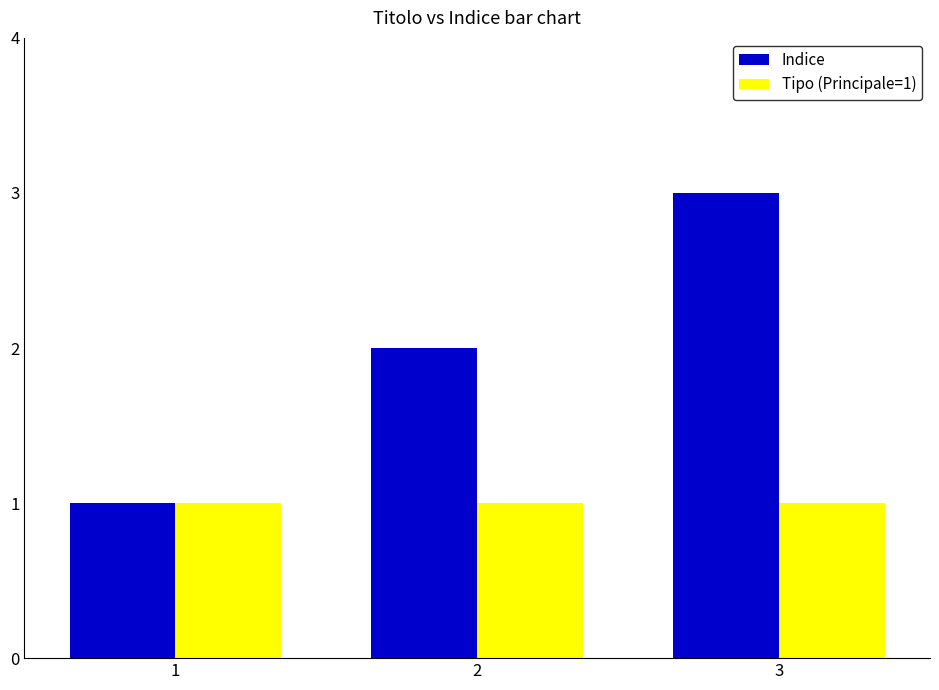

What is the smallest value displayed?

1